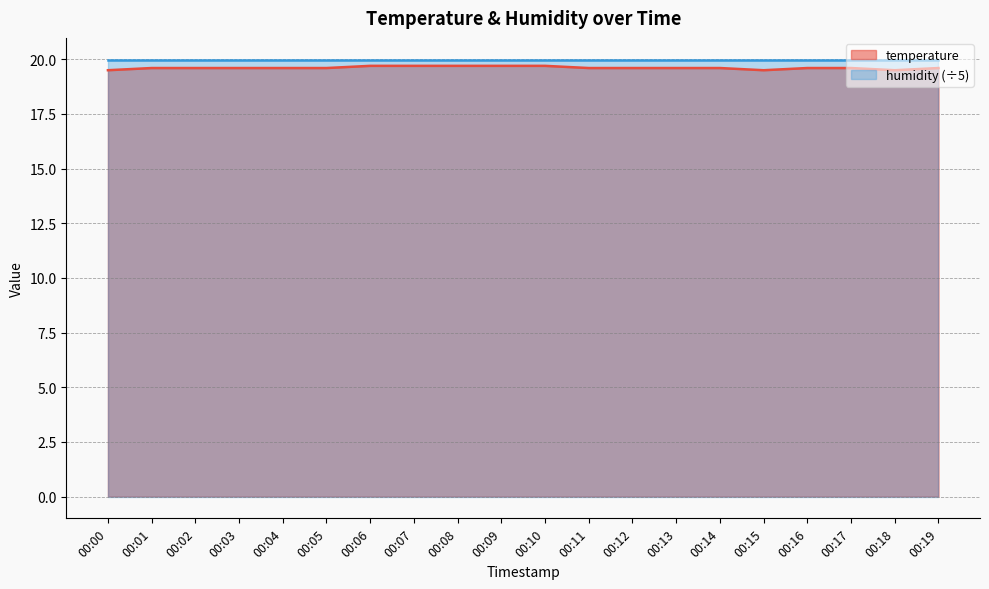

Reading left to right, transcribe all the data shown in this chart.

00:00=19.5	00:01=19.6	00:02=19.6	00:03=19.6	00:04=19.6	00:05=19.6	00:06=19.7	00:07=19.7	00:08=19.7	00:09=19.7	00:10=19.7	00:11=19.6	00:12=19.6	00:13=19.6	00:14=19.6	00:15=19.5	00:16=19.6	00:17=19.6	00:18=19.5	00:19=19.6